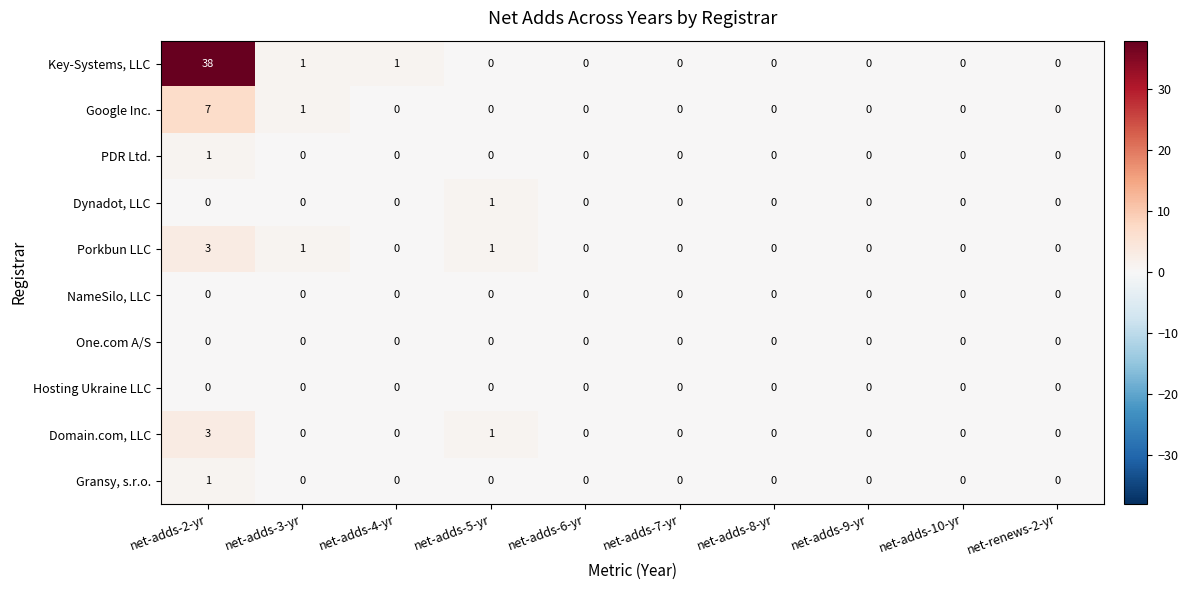

At which category is the sum across all series the highest?

net-adds-2-yr